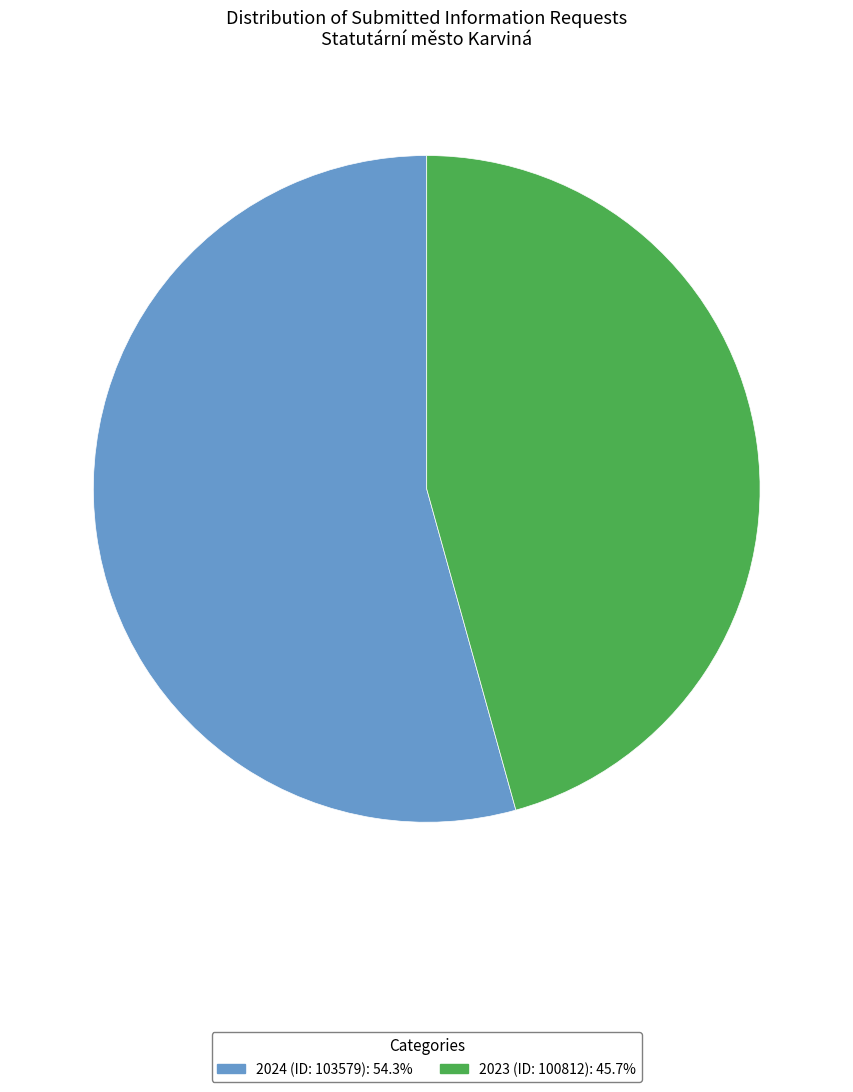

Between 2024 (ID: 103579) and 2023 (ID: 100812), which is larger?

2024 (ID: 103579)